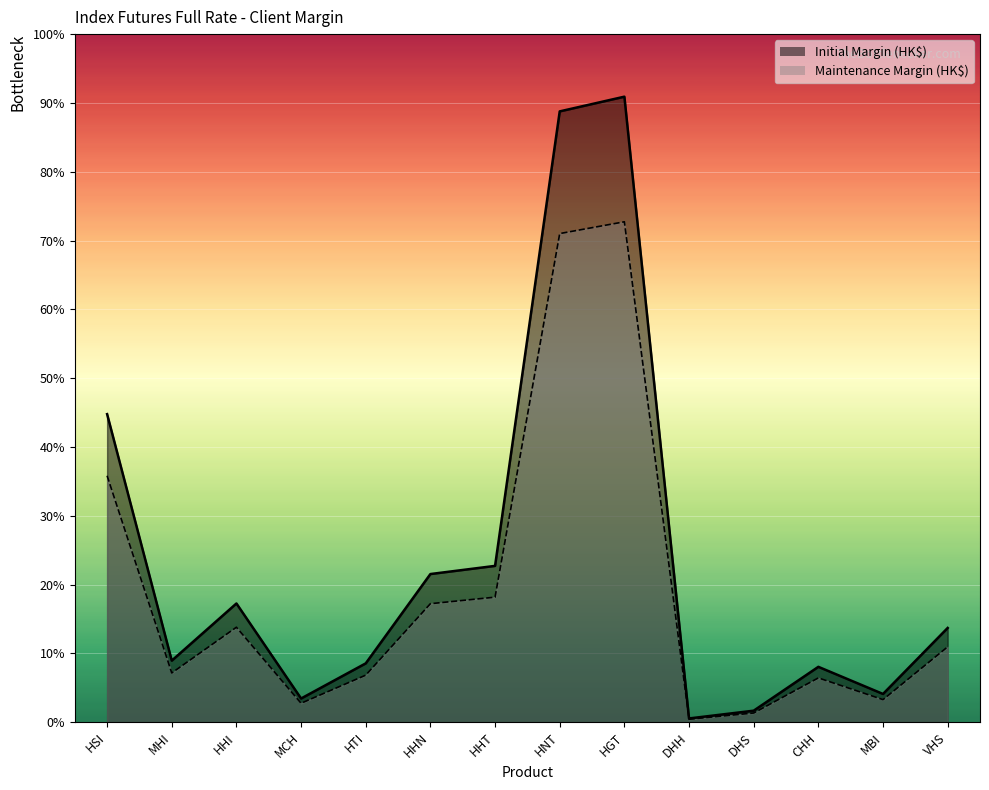

Which has a higher value, VHS or HHI?

HHI